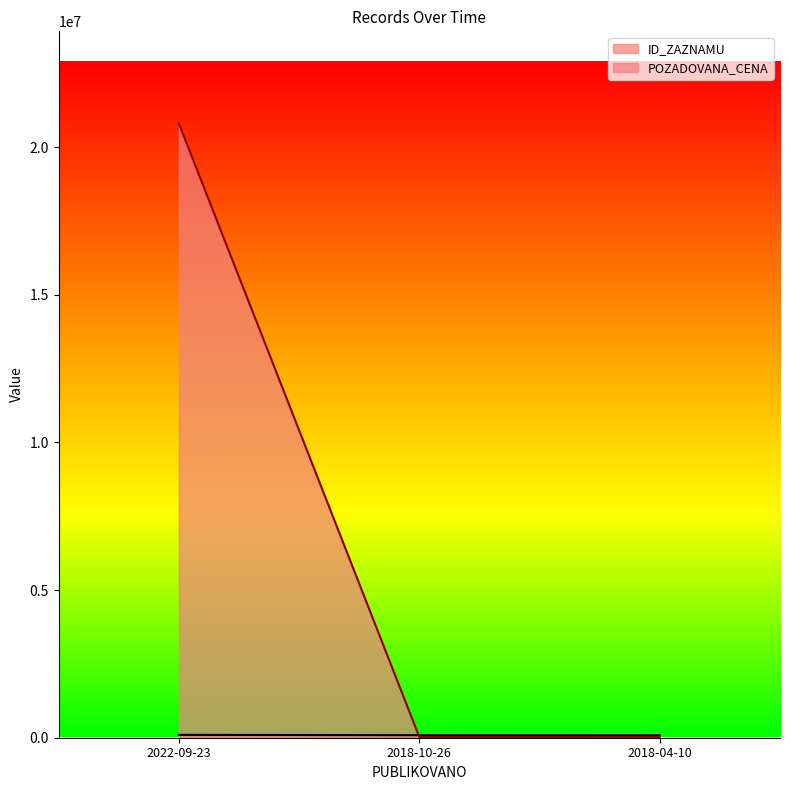

What is the greatest value displayed?

20800000